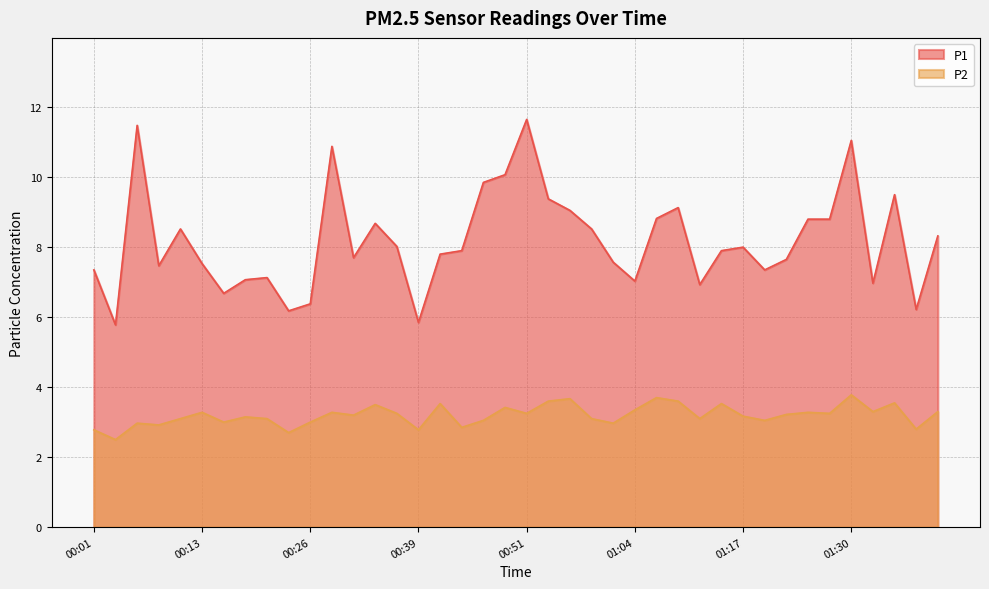

Does the chart display data point markers on the line(s)?

No